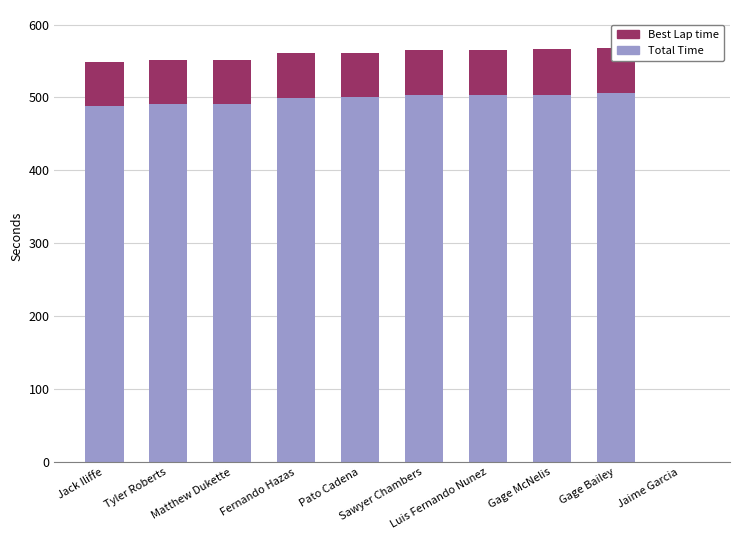

What is the sum of all Total Time values?

4487.0